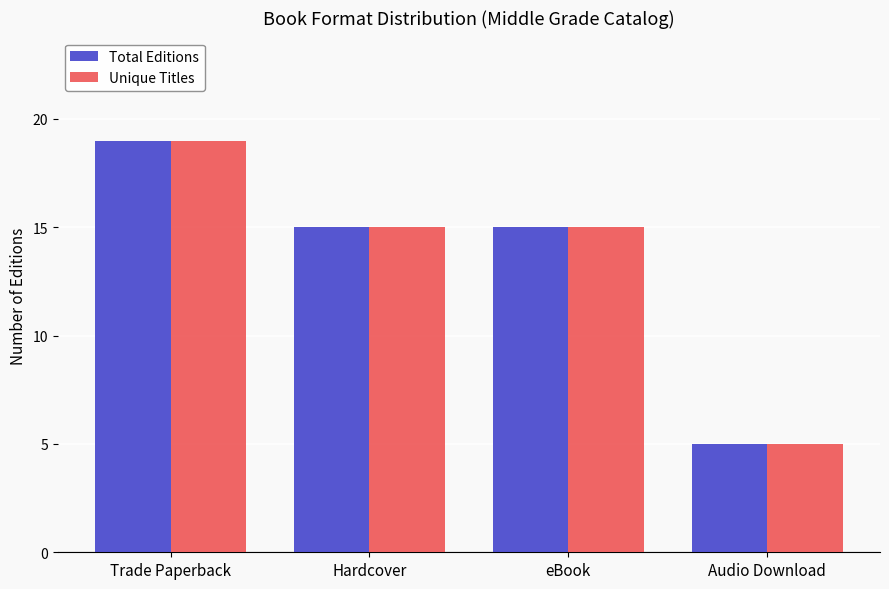

Reading left to right, what are all the values shown in this chart?

Total Editions: 19	15	15	5
Unique Titles: 19	15	15	5